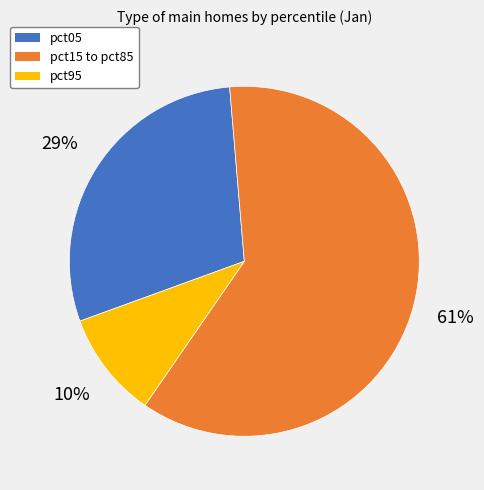

Do pct95 and pct05 together represent more than half of the pie?

No